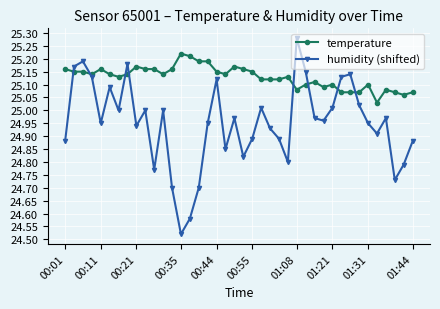

What is the difference between the maximum and minimum values in the humidity (shifted) series?

0.8